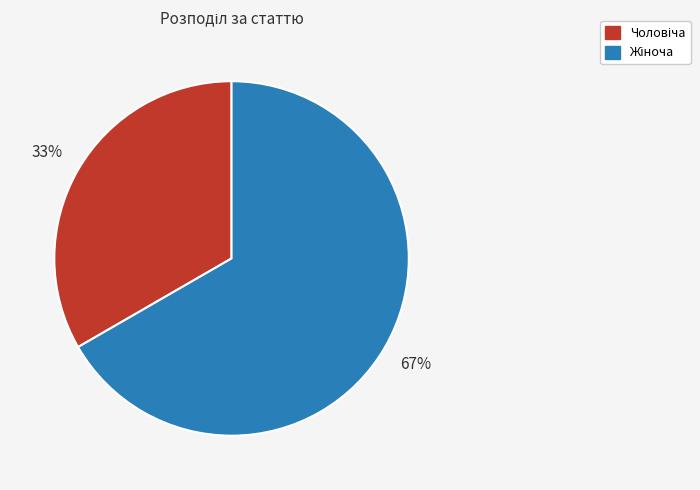

Is there any slice that represents more than half of the pie?

Yes